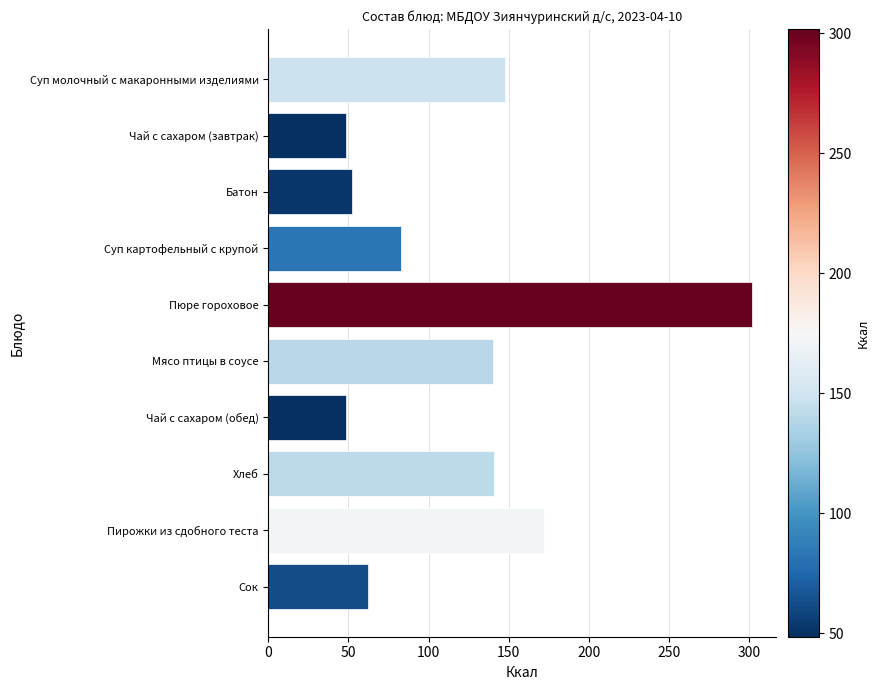

Which label corresponds to the largest value in the chart?

Пюре гороховое